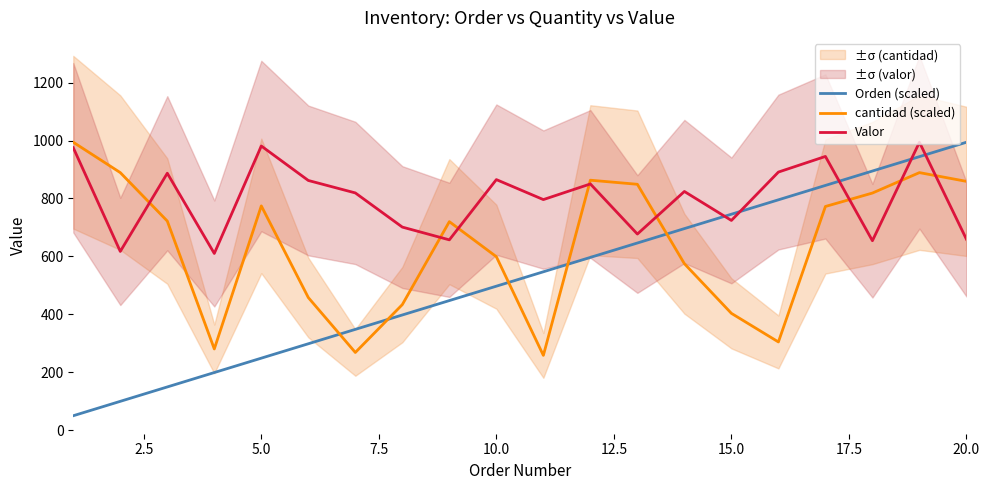

What is the maximum value for cantidad (scaled)?

994.0